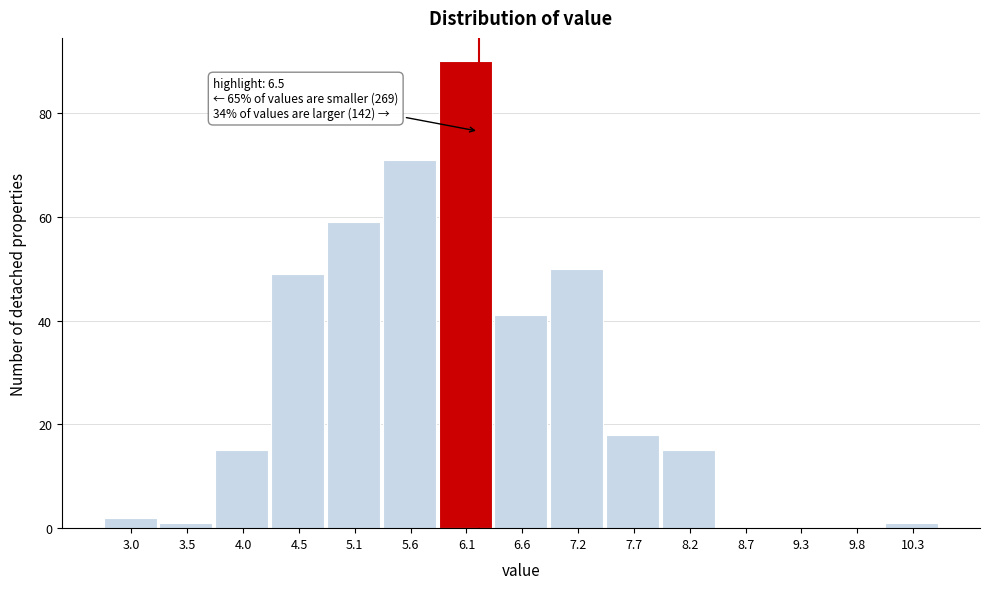

Reading left to right, transcribe all the data shown in this chart.

3.0=2	3.5=1	4.0=15	4.5=49	5.1=59	5.6=71	6.1=90	6.6=41	7.2=50	7.7=18	8.2=15	8.7=0	9.3=0	9.8=0	10.3=1